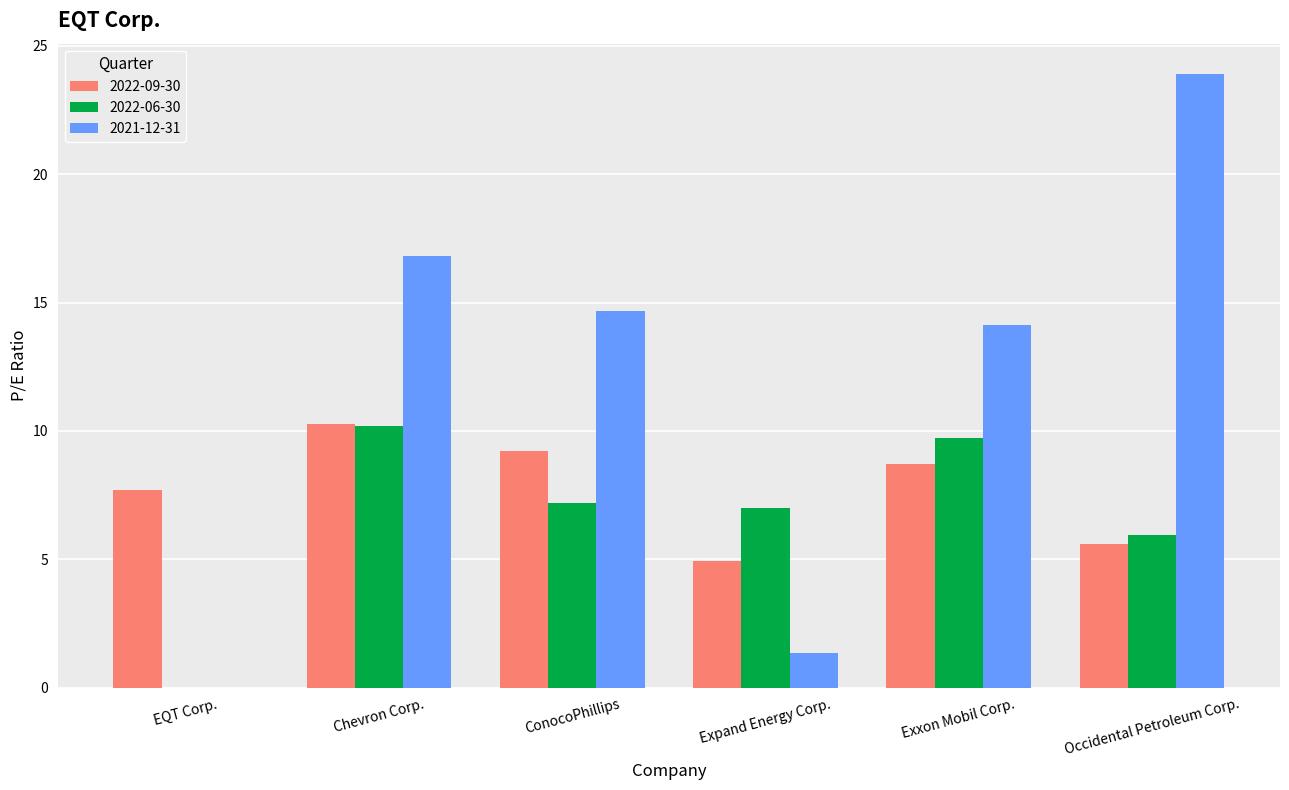

What is the total value across all series at Occidental Petroleum Corp.?

35.4